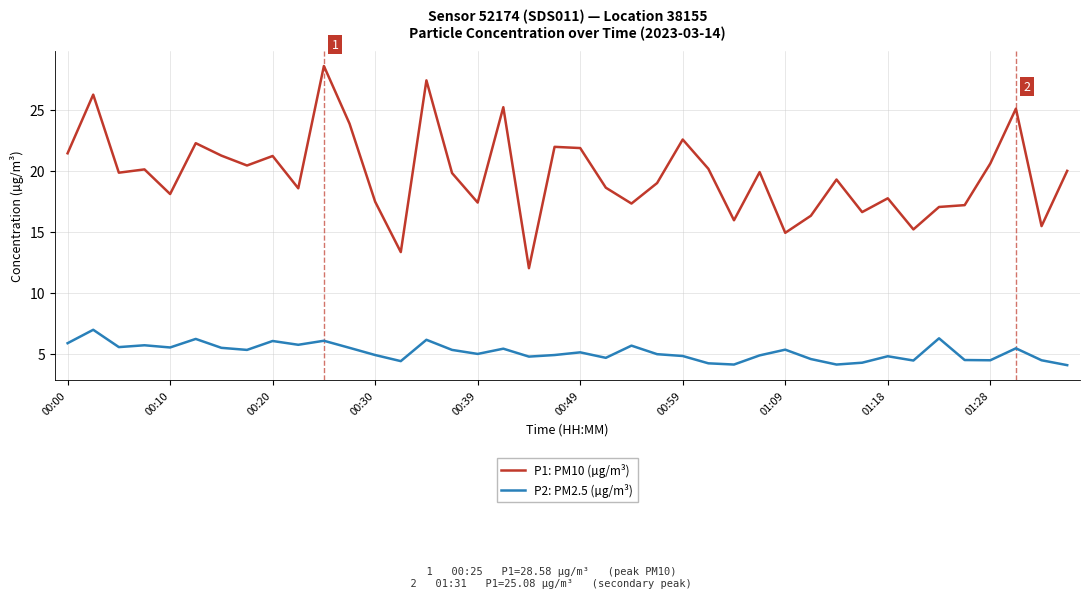

Which series has the largest total across all categories?

P1: PM10 (µg/m³)